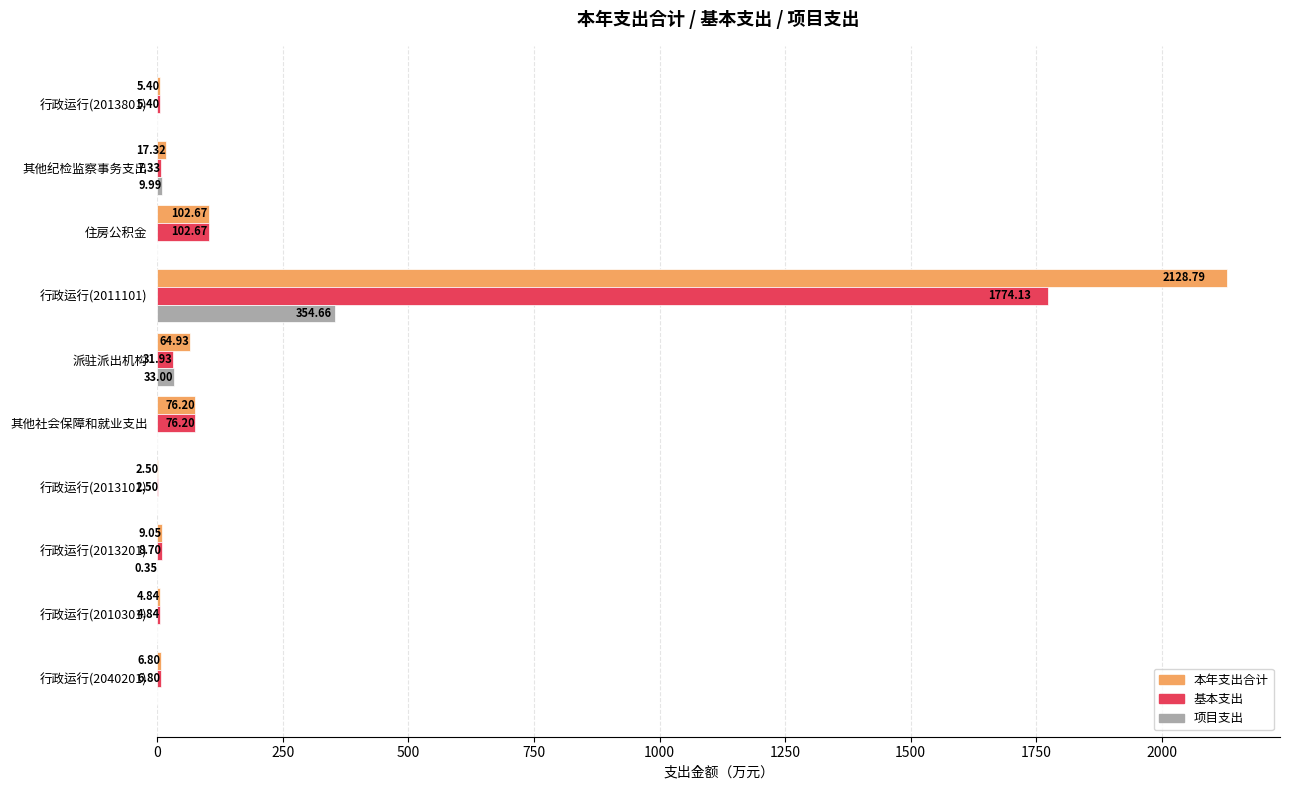

What is the sum of all 项目支出 values?

398.0